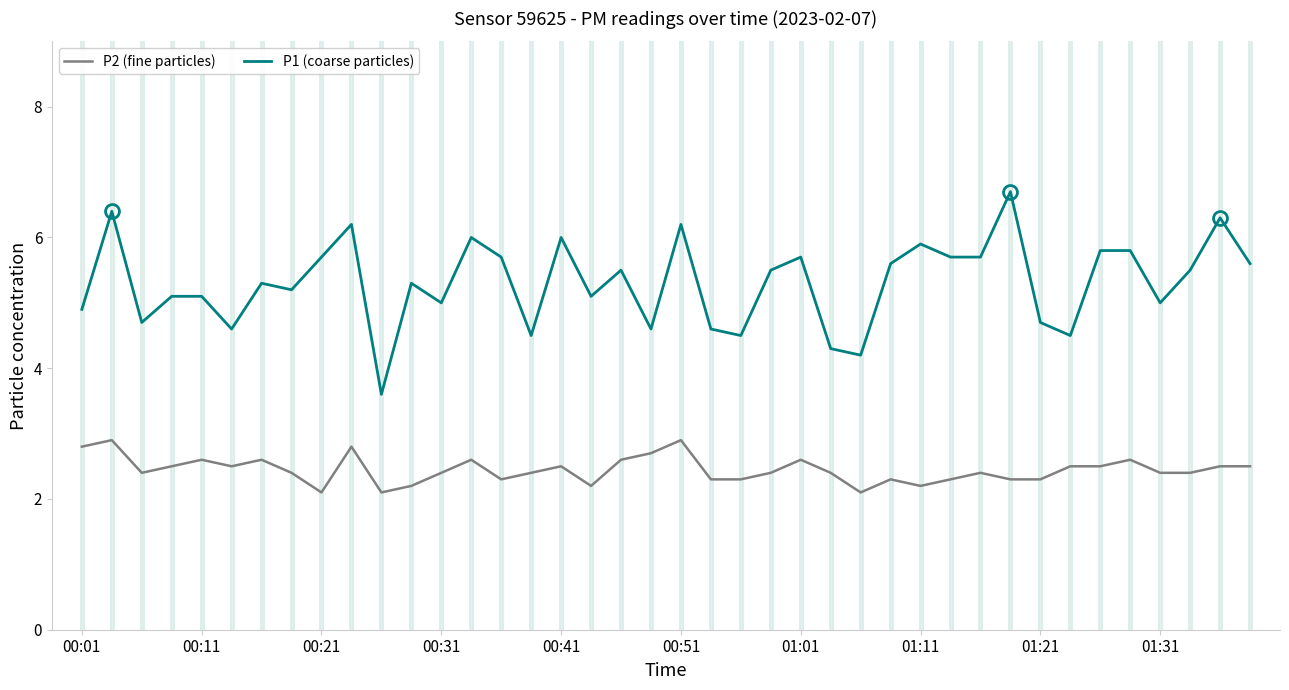

Rank the series by their maximum value, from lowest to highest.

P2 (fine particles), P1 (coarse particles)